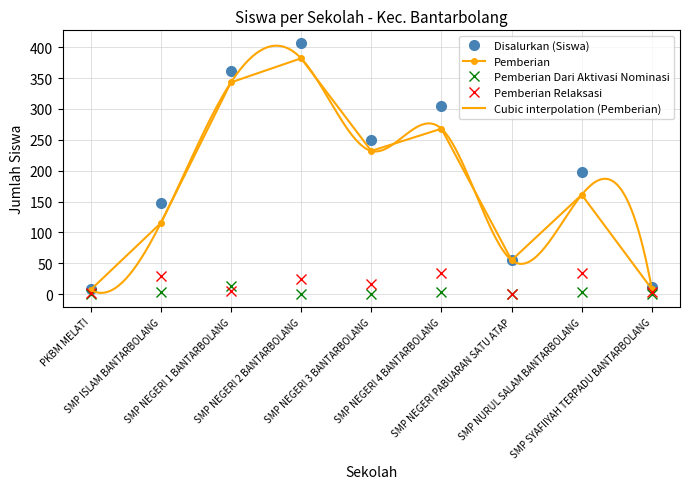

How many lines are shown in the chart?

4